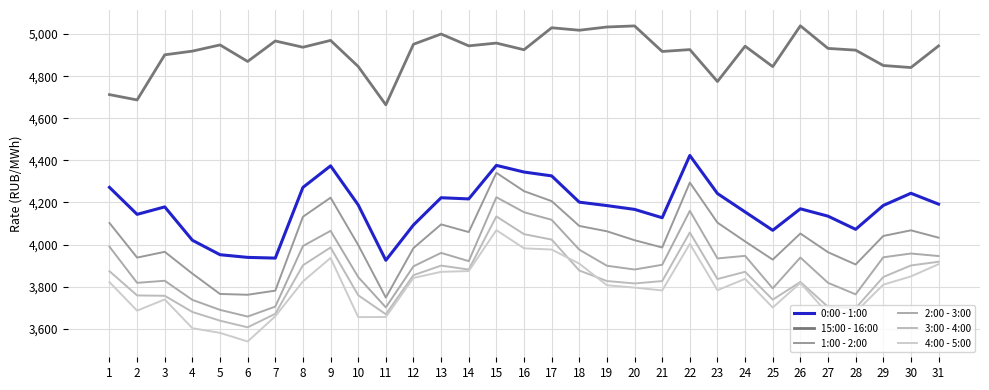

Is this an area chart (filled region under the line)?

No